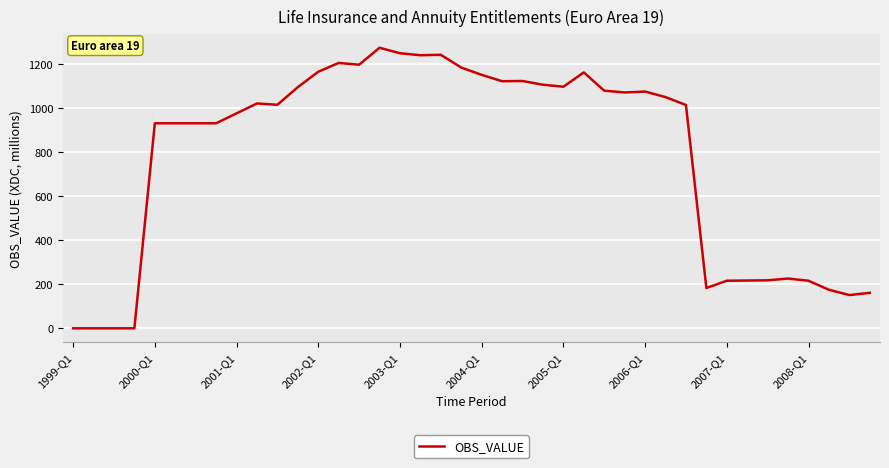

What is the maximum value shown in the chart?

1274